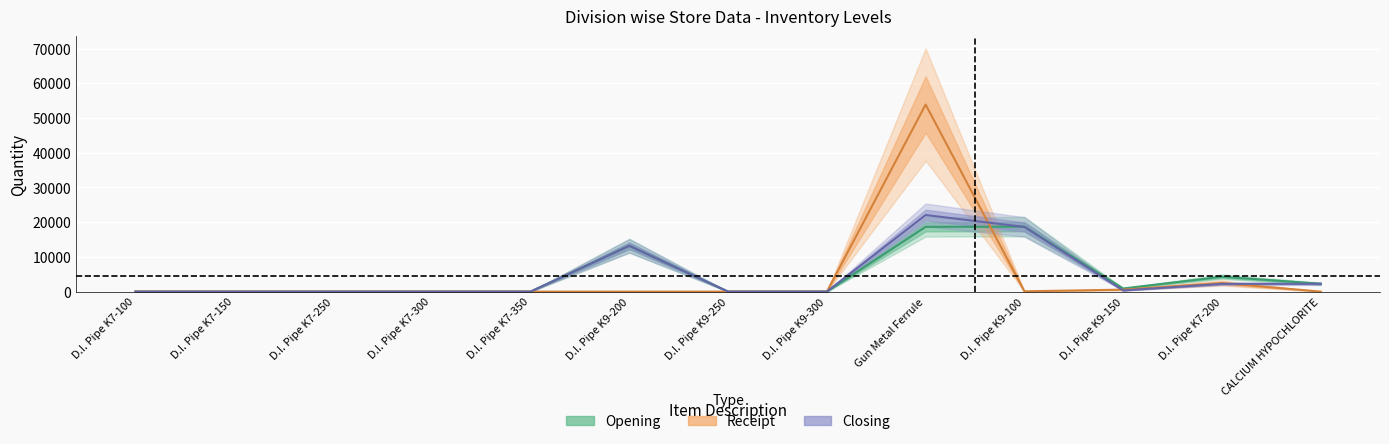

What position from the right is D.I. Pipe K9-250?

7